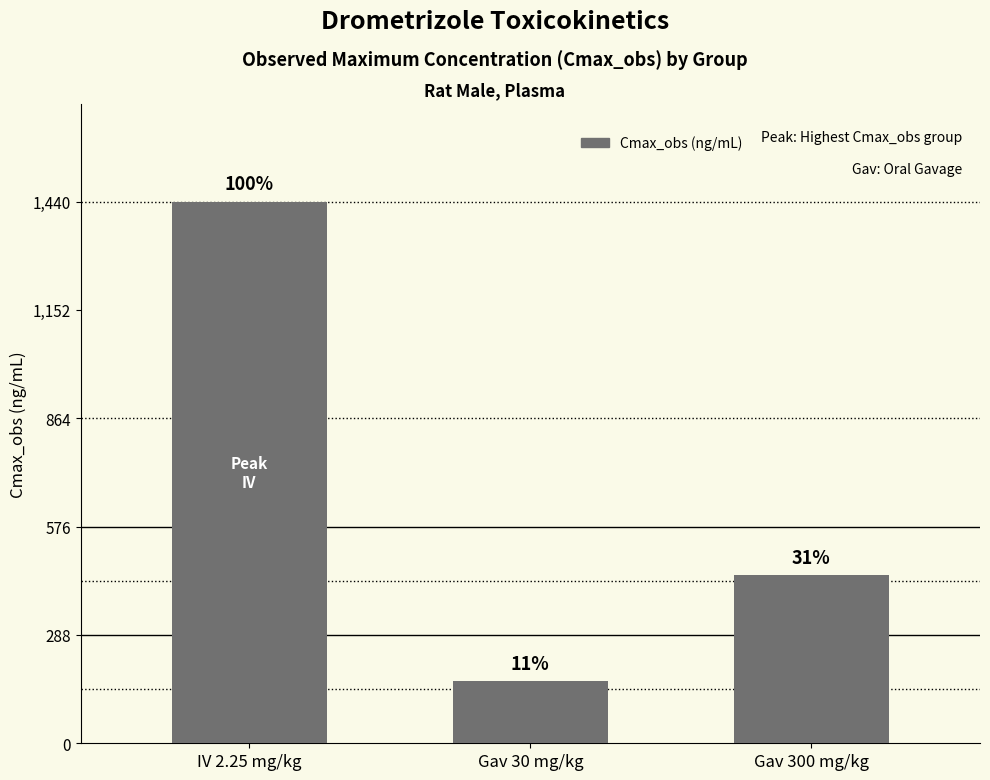

How many bars are there in total?

3